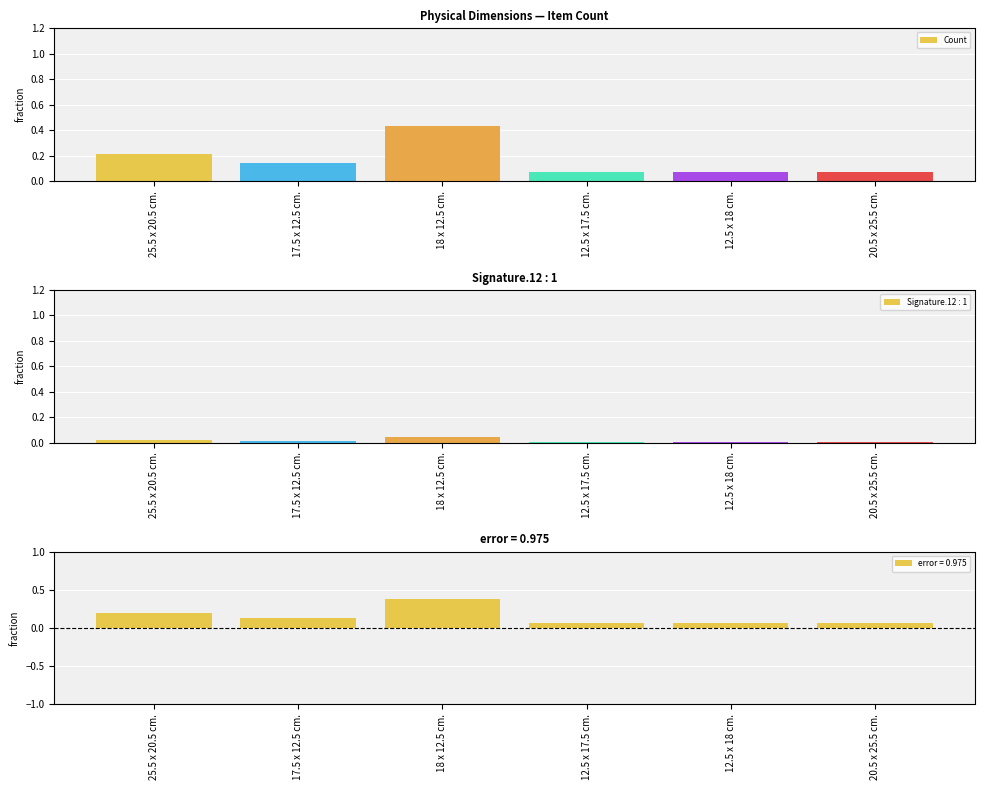

Reading right to left, transcribe all the data shown in this chart.

20.5 x 25.5 cm.=0.1	12.5 x 18 cm.=0.1	12.5 x 17.5 cm.=0.1	18 x 12.5 cm.=0.4	17.5 x 12.5 cm.=0.1	25.5 x 20.5 cm.=0.2